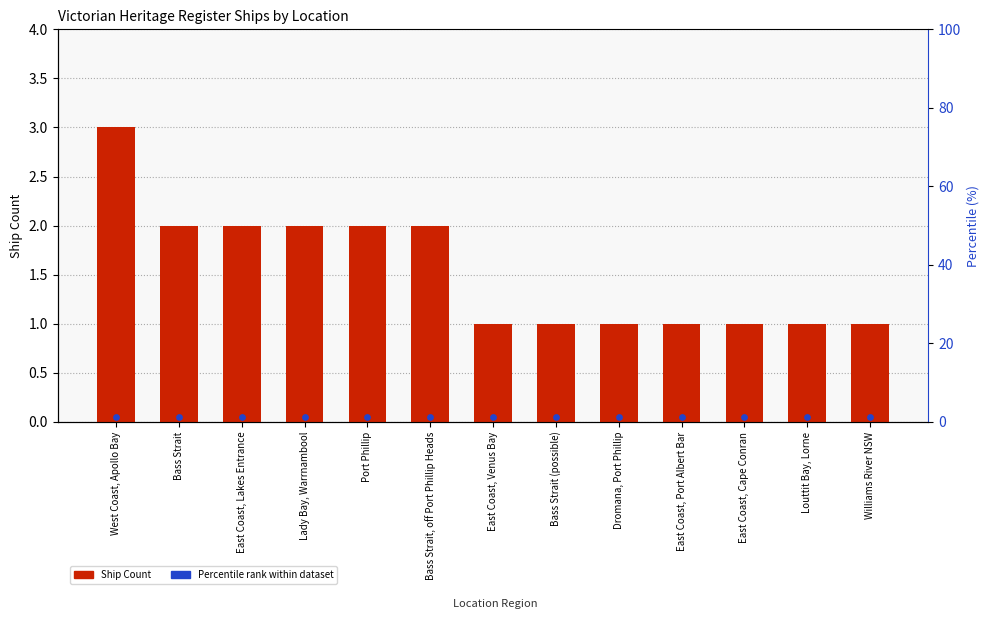

What is the ratio of the value at Louttit Bay, Lorne to the value at West Coast, Apollo Bay?

0.3